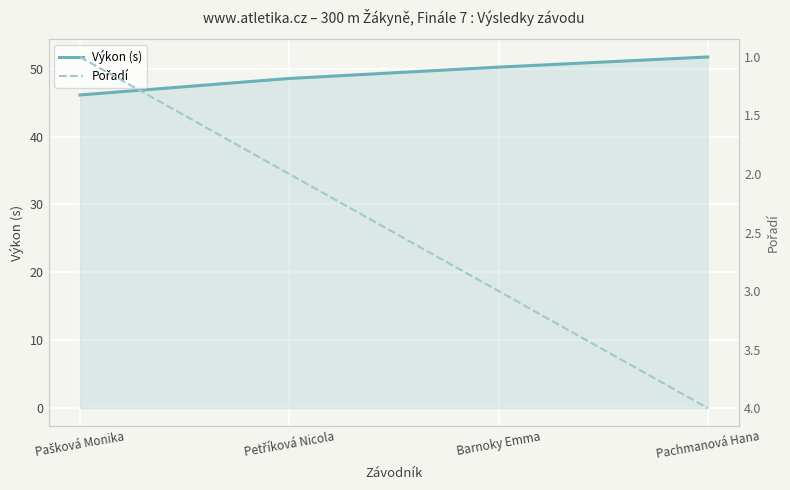

The value of Pořadí at Barnoky Emma is 3.0. True or false?

True